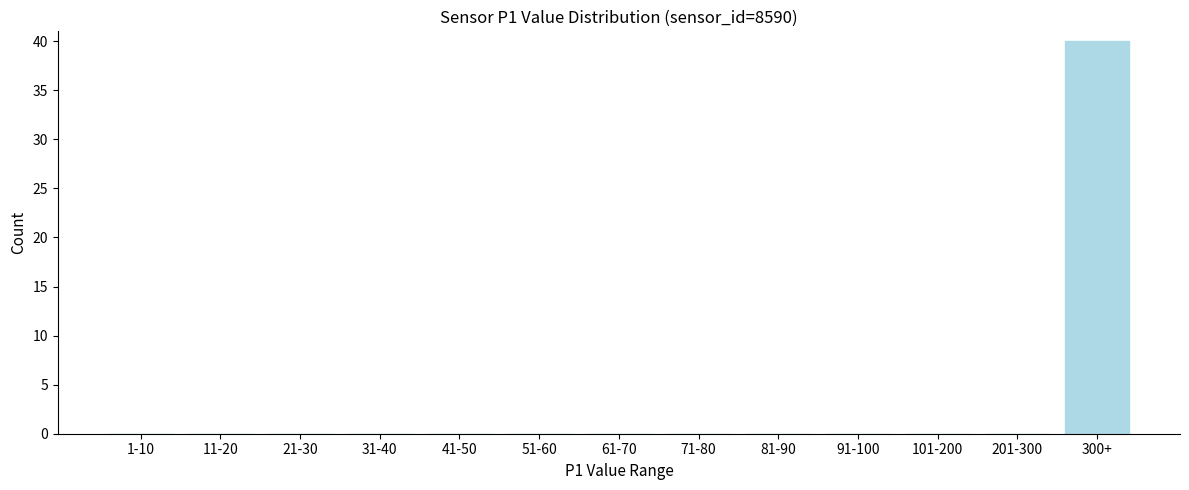

Reading left to right, list all the values displayed in this chart.

1-10=0	11-20=0	21-30=0	31-40=0	41-50=0	51-60=0	61-70=0	71-80=0	81-90=0	91-100=0	101-200=0	201-300=0	300+=40